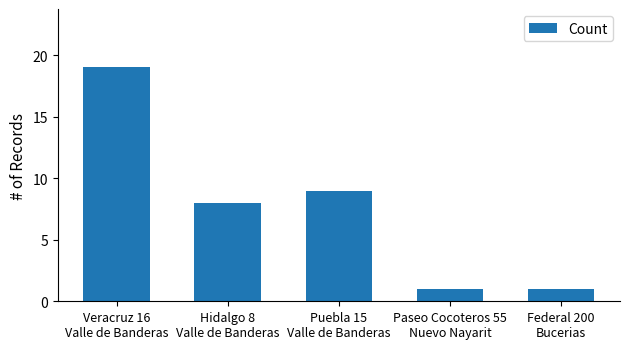

What is the sum of the values at Hidalgo 8
Valle de Banderas and Puebla 15
Valle de Banderas?

17